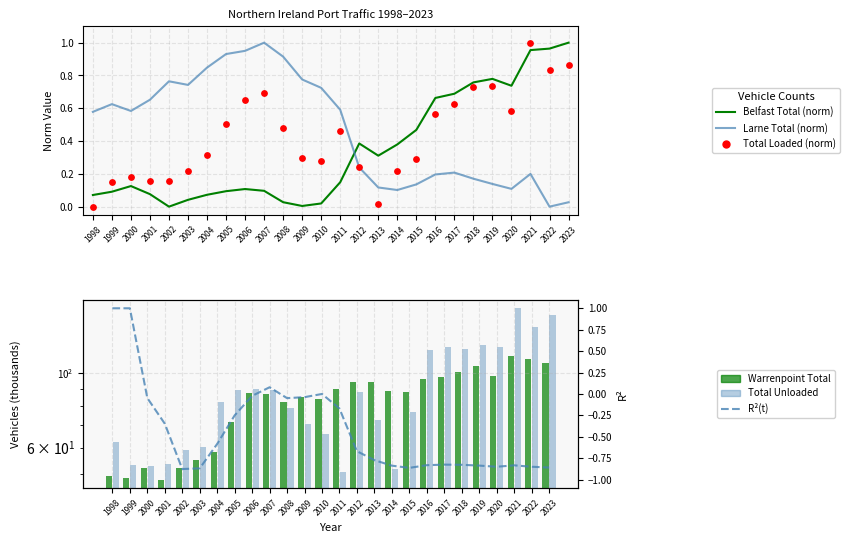

Is the value of Warrenpoint Total (max:112k) at 2022 greater than the value of Total Unloaded (max:156k) at 2014?

Yes